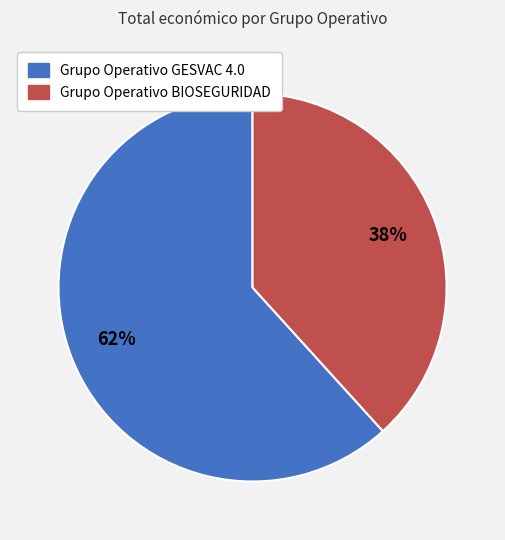

Count the number of slices in the pie.

2